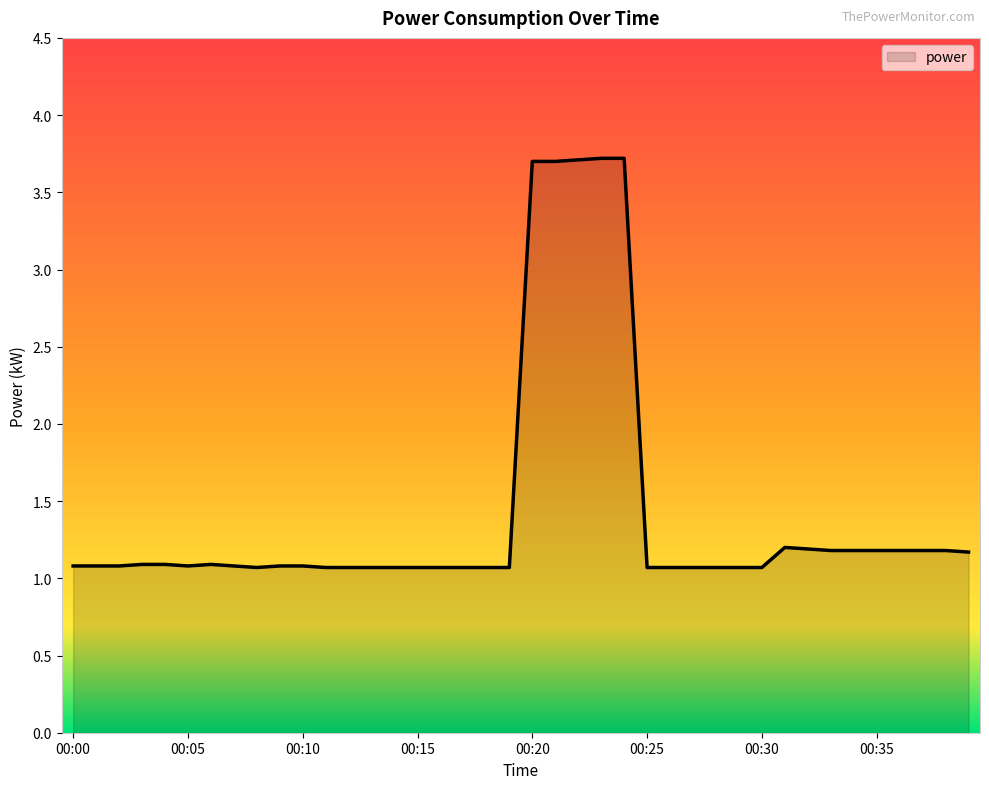

Count the number of categories in the chart.

40